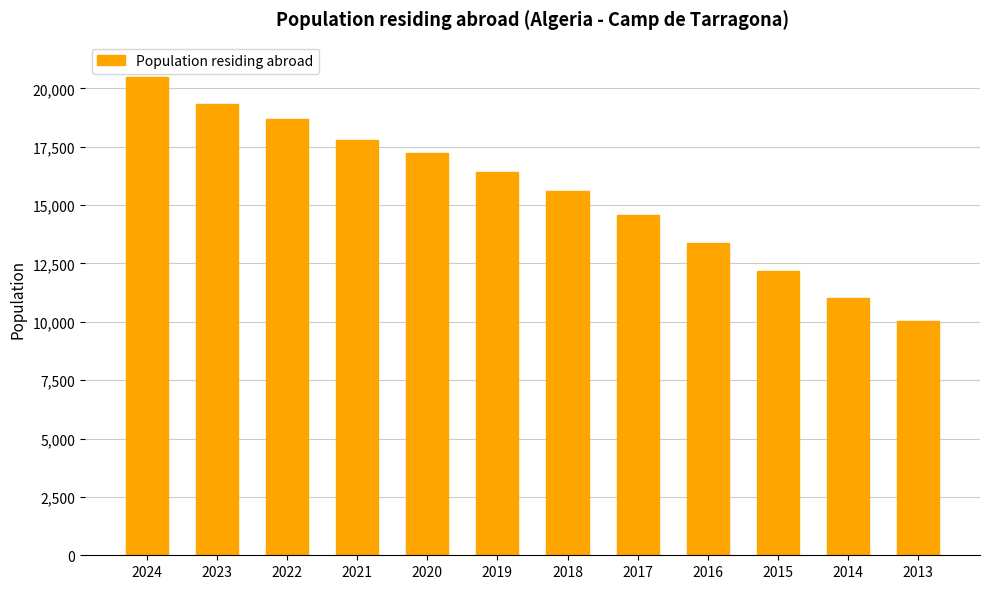

What is the ratio of the value at 2016 to the value at 2017?

0.9